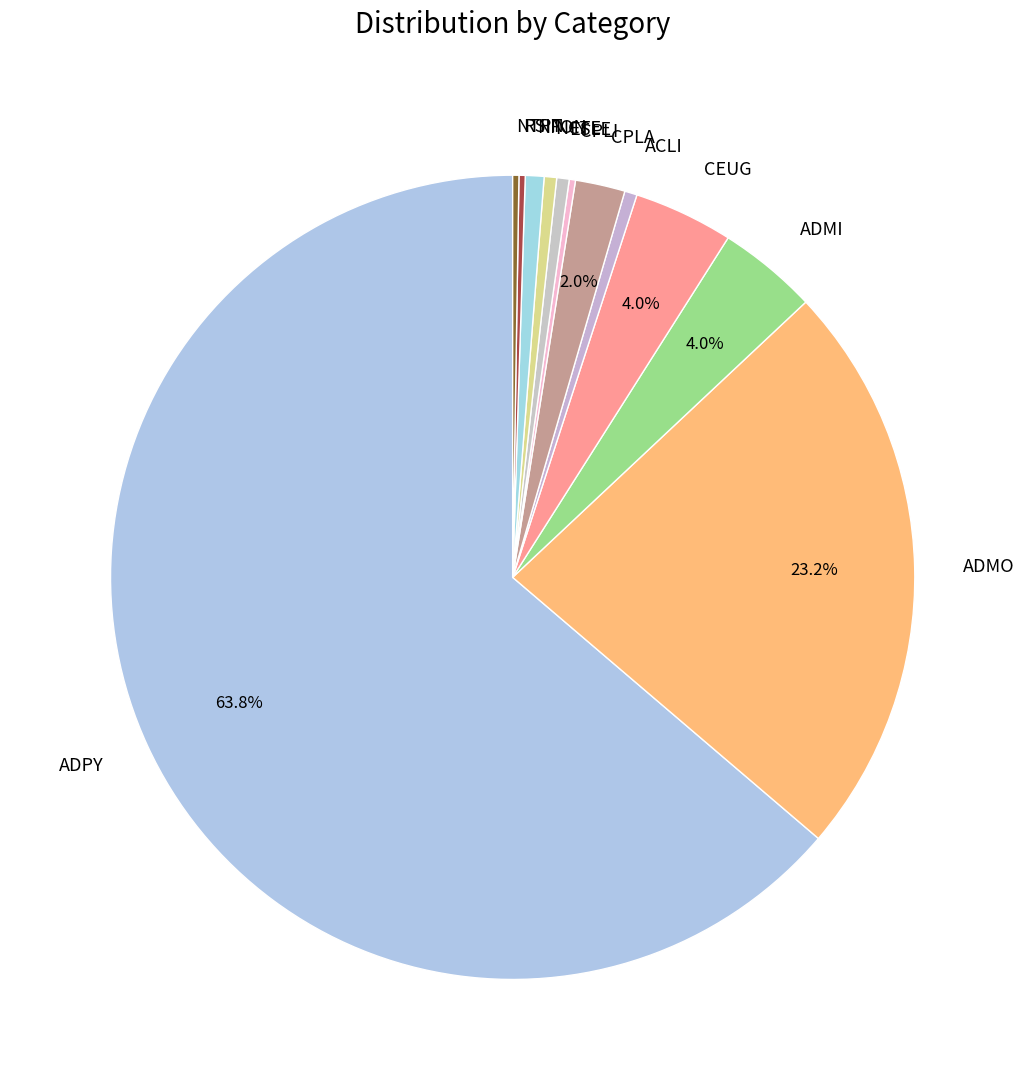

Which category accounts for the majority?

ADPY